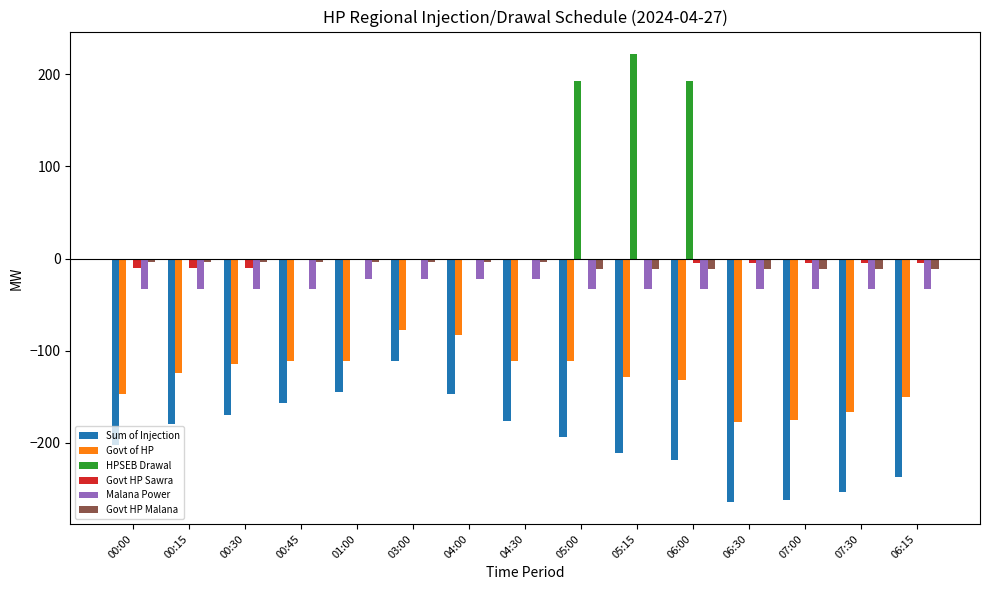

What is the average value of the Govt HP Sawra series?

-3.6